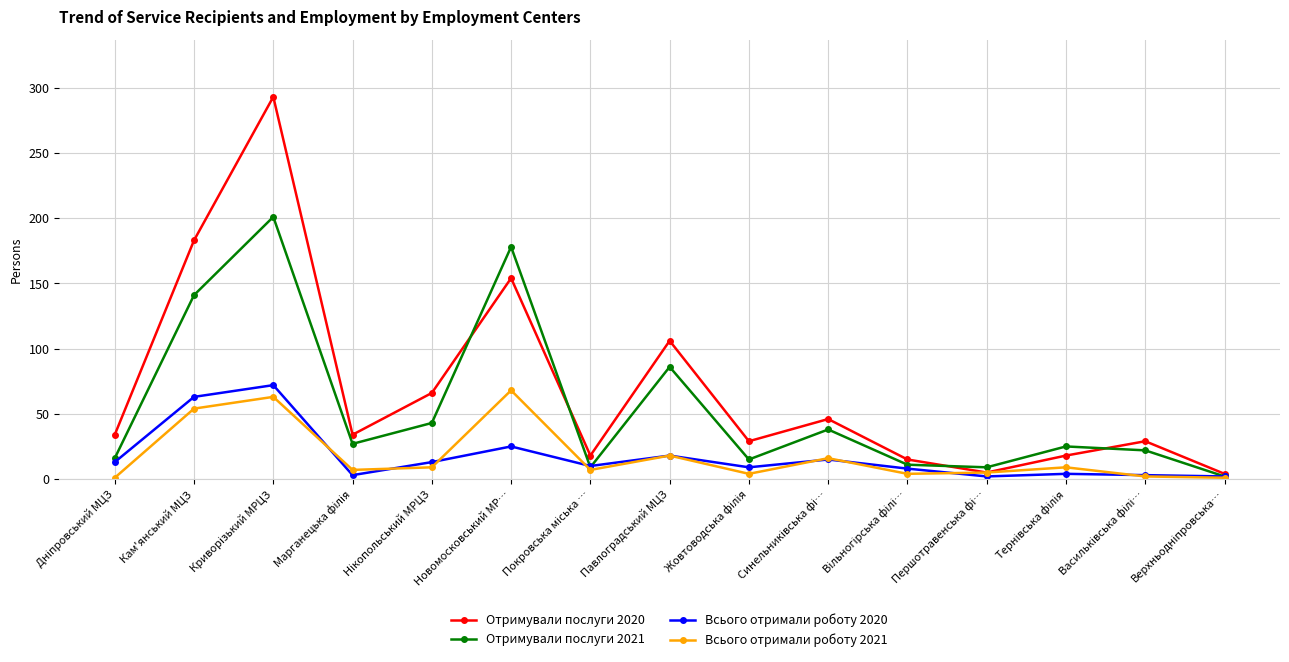

Where is Отримували послуги 2021 nearest to the value 101?

Павлоградський МЦЗ